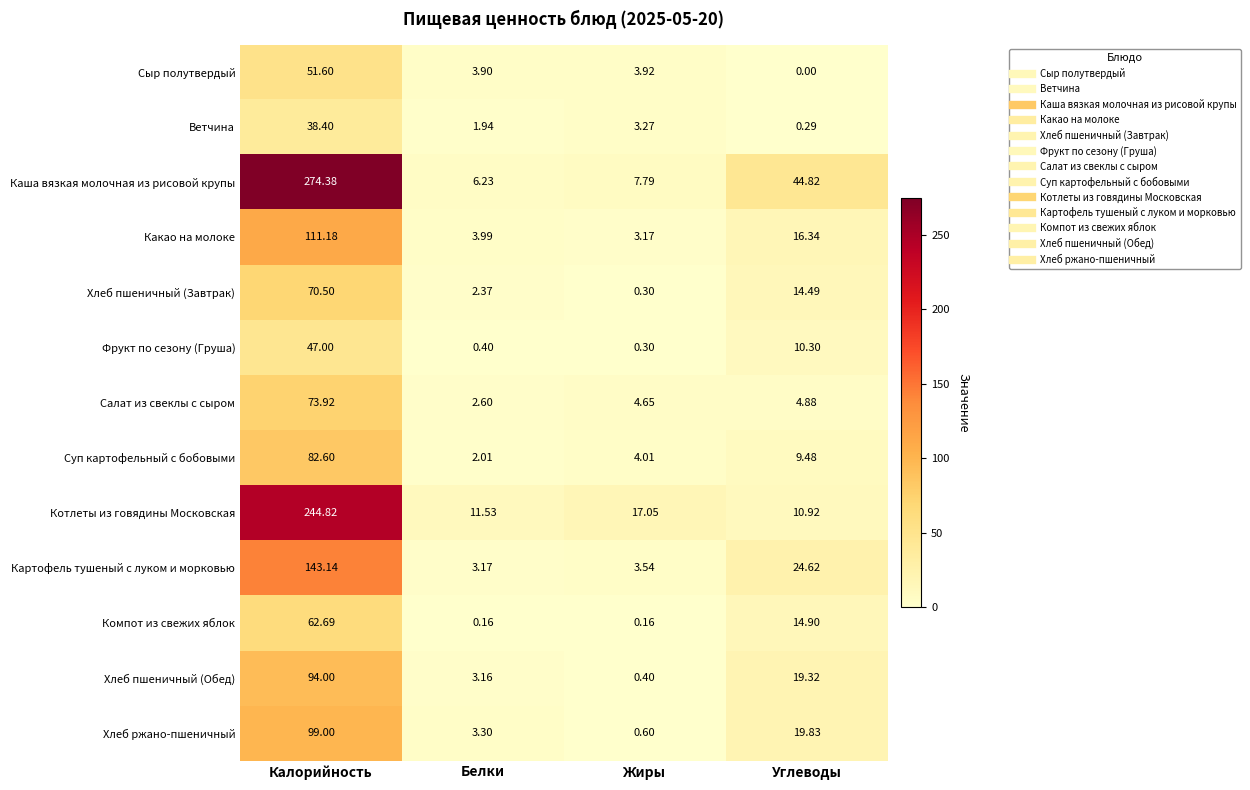

What is the total value across all series at Жиры?

49.2